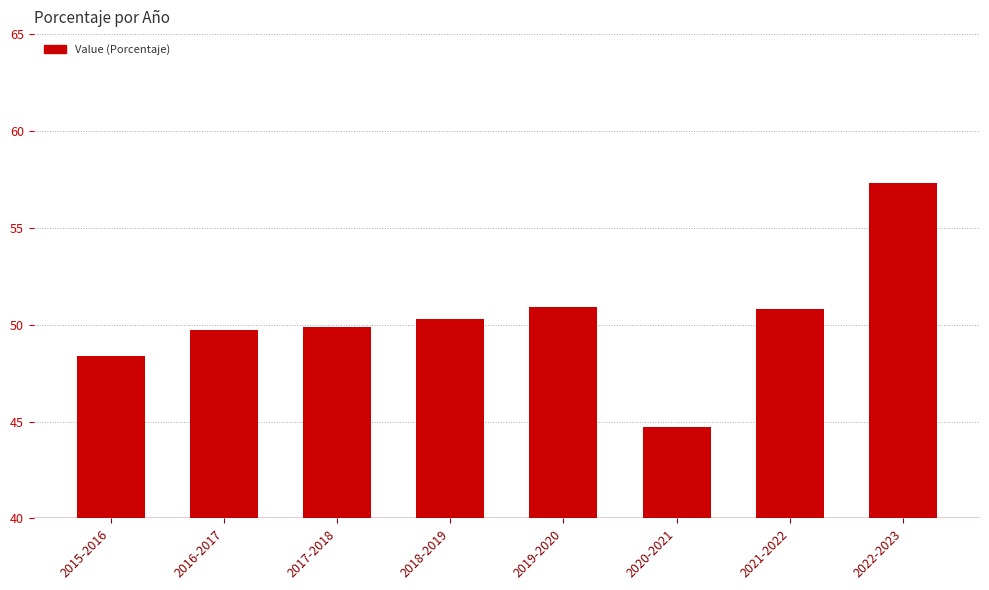

What is the smallest value displayed?

44.7